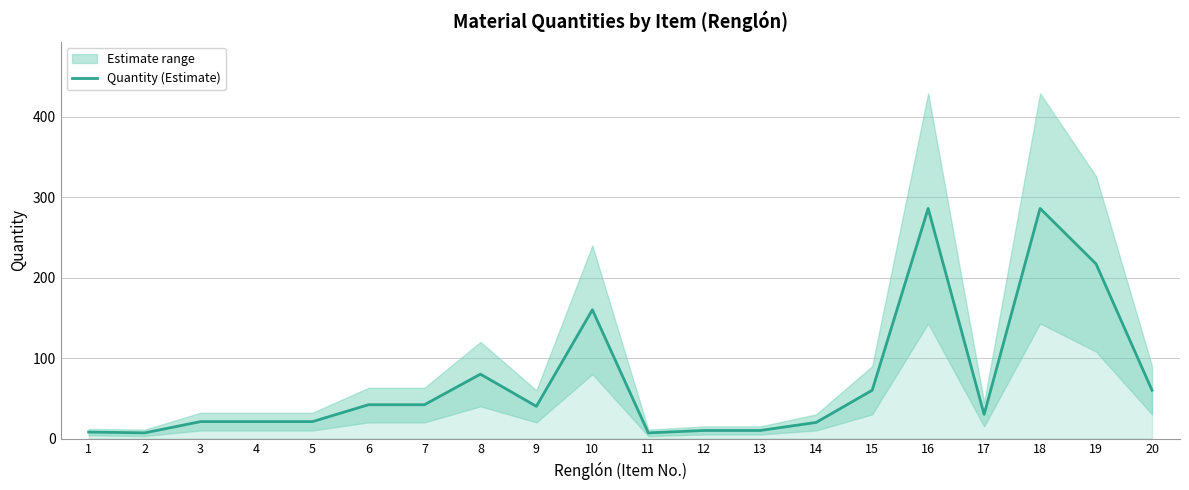

What is the value of the 6th point from the left?

42